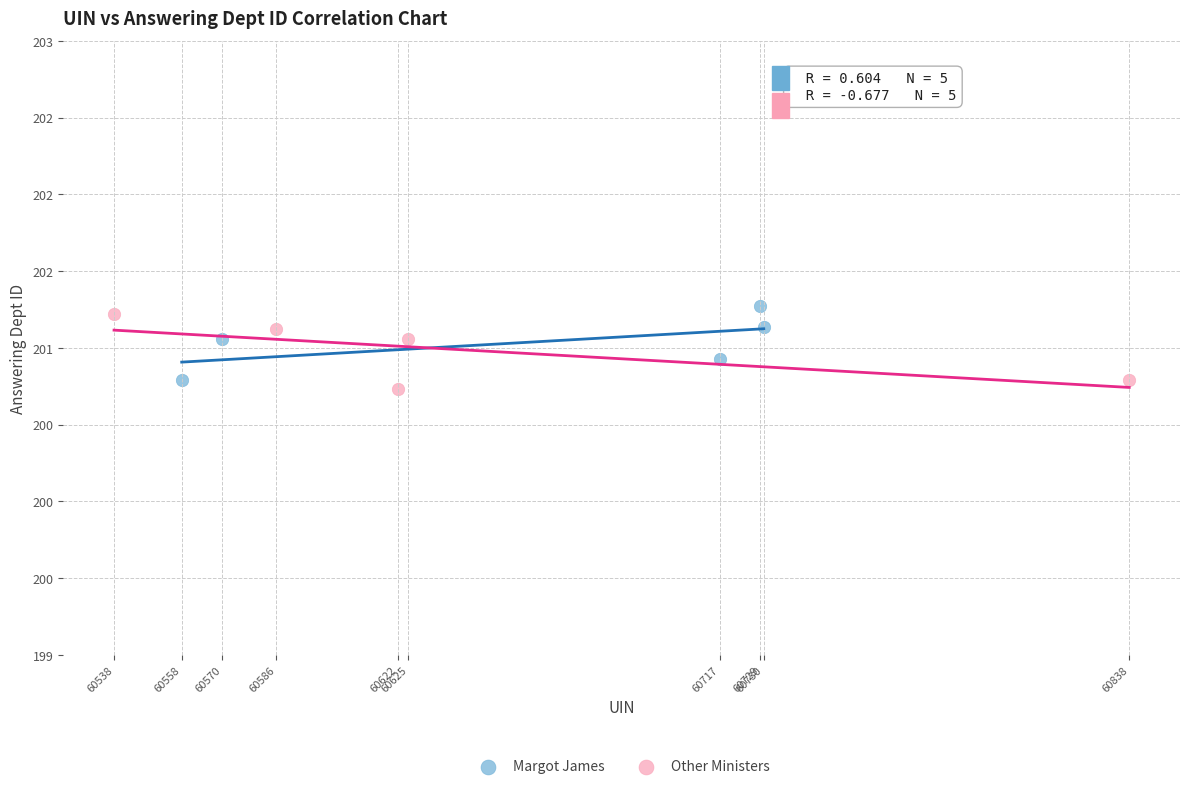

What are all the series names shown in the legend?

Margot James, Other Ministers